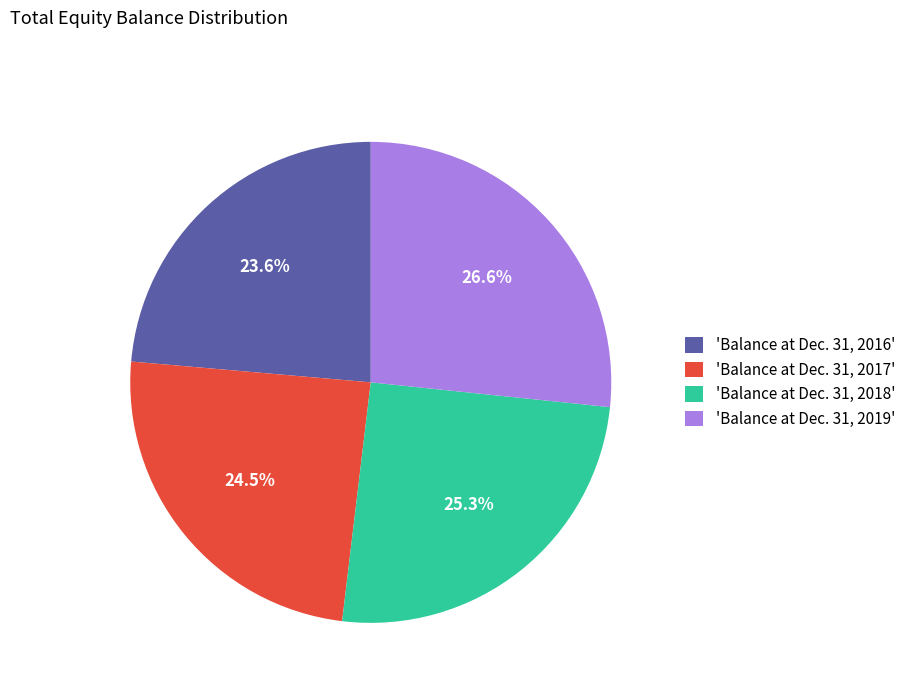

Which slice is the smallest?

'Balance at Dec. 31, 2016'